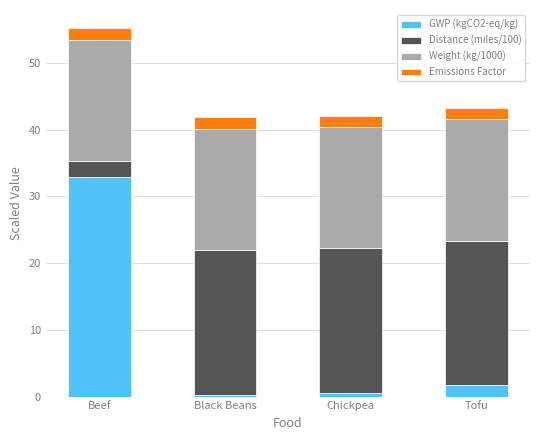

What is the difference between the maximum and minimum values in the GWP (kgCO2-eq/kg) series?

32.5